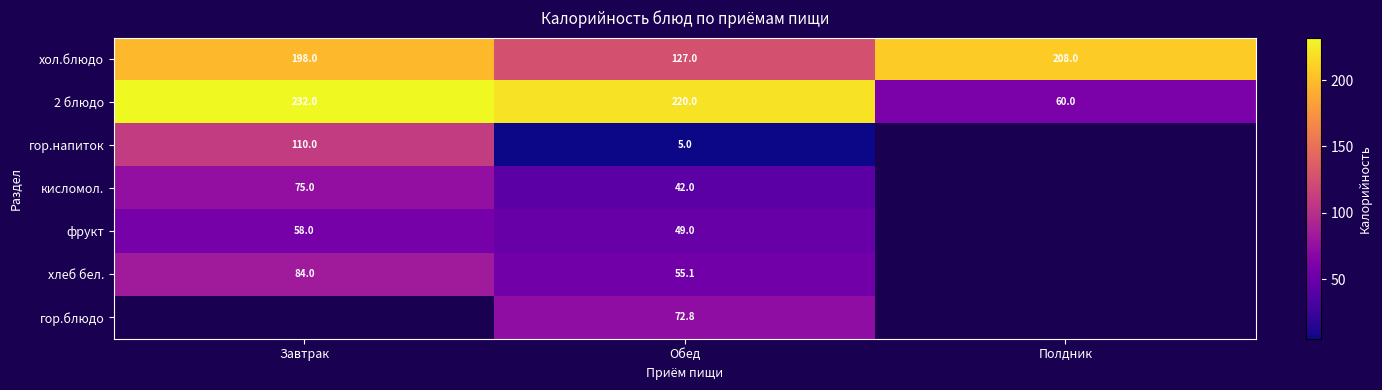

Which category has the highest value in the 2 блюдо series?

Завтрак